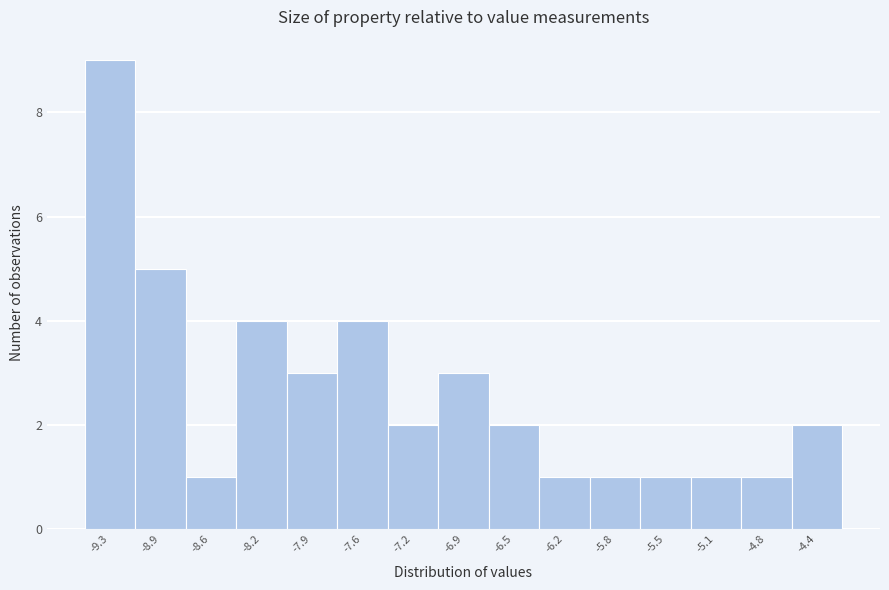

Reading left to right, list every bar in this chart as the range it spans on the x-axis followed by its height. Neither the bar edges nor the heights are printed on the chart, so give them approximately, as read against the axes.

-9.45 to -9.10: 9
-9.10 to -8.75: 5
-8.75 to -8.40: 1
-8.40 to -8.10: 4
-8.10 to -7.75: 3
-7.75 to -7.40: 4
-7.40 to -7.05: 2
-7.05 to -6.70: 3
-6.70 to -6.35: 2
-6.35 to -6.00: 1
-6.00 to -5.65: 1
-5.65 to -5.30: 1
-5.30 to -4.95: 1
-4.95 to -4.60: 1
-4.60 to -4.25: 2